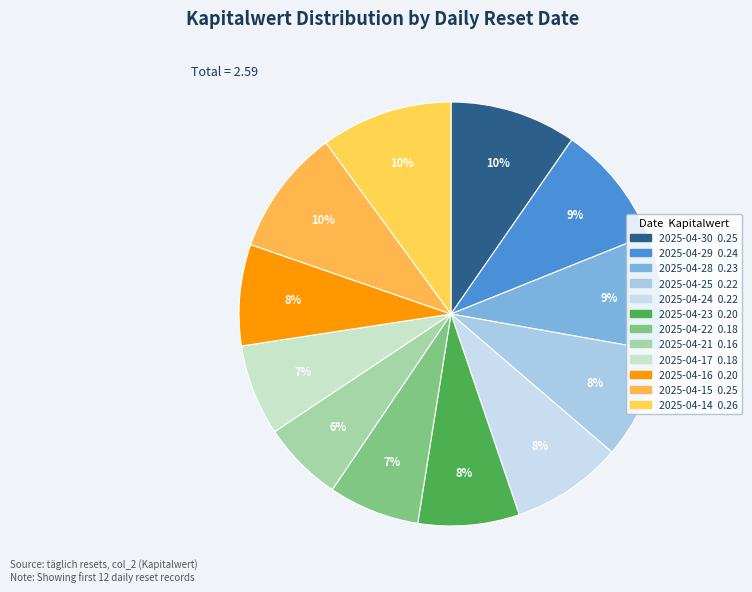

How many segments does this pie chart have?

12